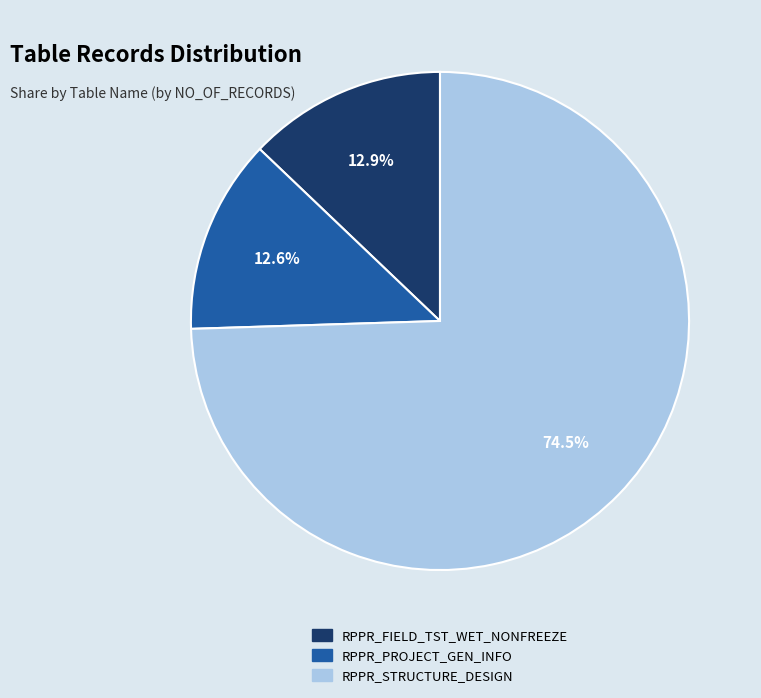

What is the largest slice in the pie chart?

RPPR_STRUCTURE_DESIGN